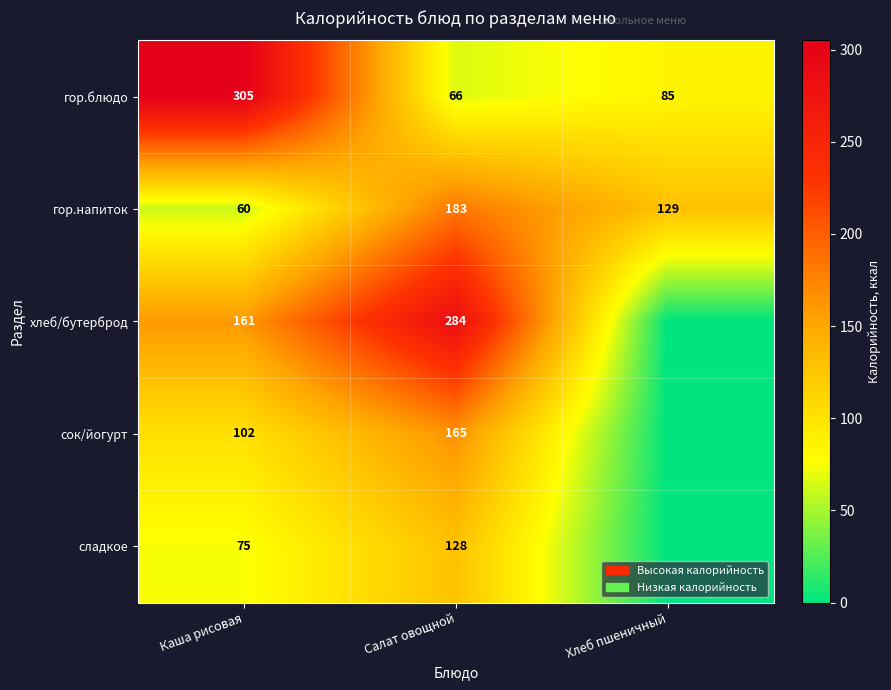

Is the value of хлеб/бутерброд at Каша рисовая greater than the value of гор.напиток at Салат овощной?

No